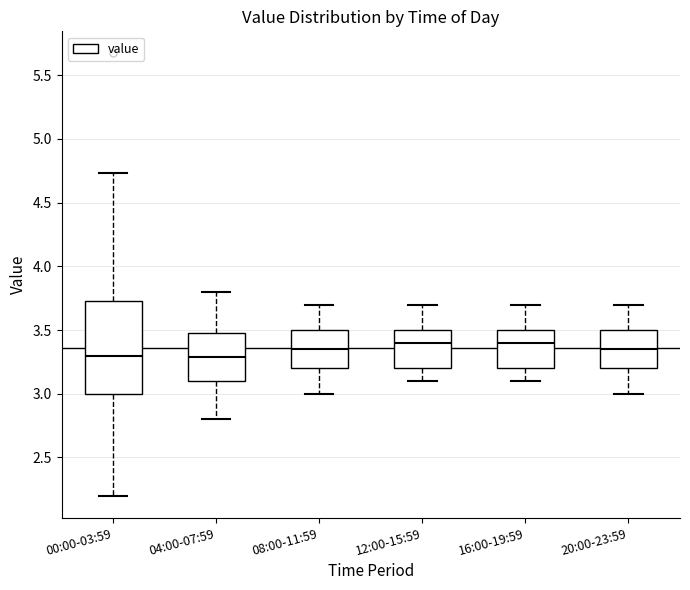

Where does the lower whisker of the box for 08:00-11:59 end on the y-axis? The values are not printed on the chart, so give them approximately, as read against the axis.

3.00